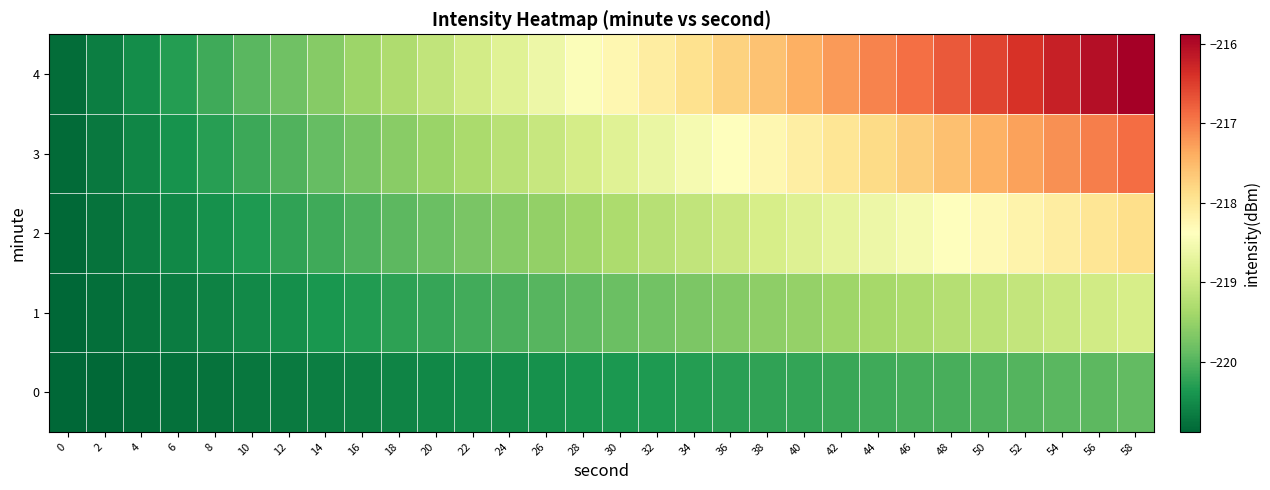

Reading right to left, what are all the values shown in this chart?

0: 58=-219.9	56=-219.9	54=-220.0	52=-220.0	50=-220.0	48=-220.1	46=-220.1	44=-220.1	42=-220.2	40=-220.2	38=-220.2	36=-220.3	34=-220.3	32=-220.3	30=-220.4	28=-220.4	26=-220.4	24=-220.5	22=-220.5	20=-220.5	18=-220.6	16=-220.6	14=-220.6	12=-220.7	10=-220.7	8=-220.7	6=-220.8	4=-220.8	2=-220.8	0=-220.9
1: 58=-218.9	56=-219.0	54=-219.0	52=-219.1	50=-219.2	48=-219.2	46=-219.3	44=-219.4	42=-219.4	40=-219.5	38=-219.6	36=-219.6	34=-219.7	32=-219.8	30=-219.8	28=-219.9	26=-220.0	24=-220.0	22=-220.1	20=-220.2	18=-220.2	16=-220.3	14=-220.4	12=-220.5	10=-220.5	8=-220.6	6=-220.7	4=-220.7	2=-220.8	0=-220.9
2: 58=-217.9	56=-218.0	54=-218.1	52=-218.2	50=-218.3	48=-218.4	46=-218.5	44=-218.6	42=-218.7	40=-218.8	38=-218.9	36=-219.0	34=-219.1	32=-219.2	30=-219.3	28=-219.4	26=-219.5	24=-219.6	22=-219.7	20=-219.8	18=-219.9	16=-220.0	14=-220.1	12=-220.2	10=-220.3	8=-220.4	6=-220.5	4=-220.6	2=-220.7	0=-220.8
3: 58=-216.9	56=-217.0	54=-217.2	52=-217.3	50=-217.4	48=-217.6	46=-217.7	44=-217.8	42=-218.0	40=-218.1	38=-218.2	36=-218.4	34=-218.5	32=-218.7	30=-218.8	28=-218.9	26=-219.1	24=-219.2	22=-219.3	20=-219.5	18=-219.6	16=-219.7	14=-219.9	12=-220.0	10=-220.1	8=-220.3	6=-220.4	4=-220.6	2=-220.7	0=-220.8
4: 58=-215.9	56=-216.0	54=-216.2	52=-216.4	50=-216.6	48=-216.7	46=-216.9	44=-217.1	42=-217.2	40=-217.4	38=-217.6	36=-217.7	34=-217.9	32=-218.1	30=-218.3	28=-218.4	26=-218.6	24=-218.8	22=-218.9	20=-219.1	18=-219.3	16=-219.5	14=-219.6	12=-219.8	10=-220.0	8=-220.1	6=-220.3	4=-220.5	2=-220.6	0=-220.8